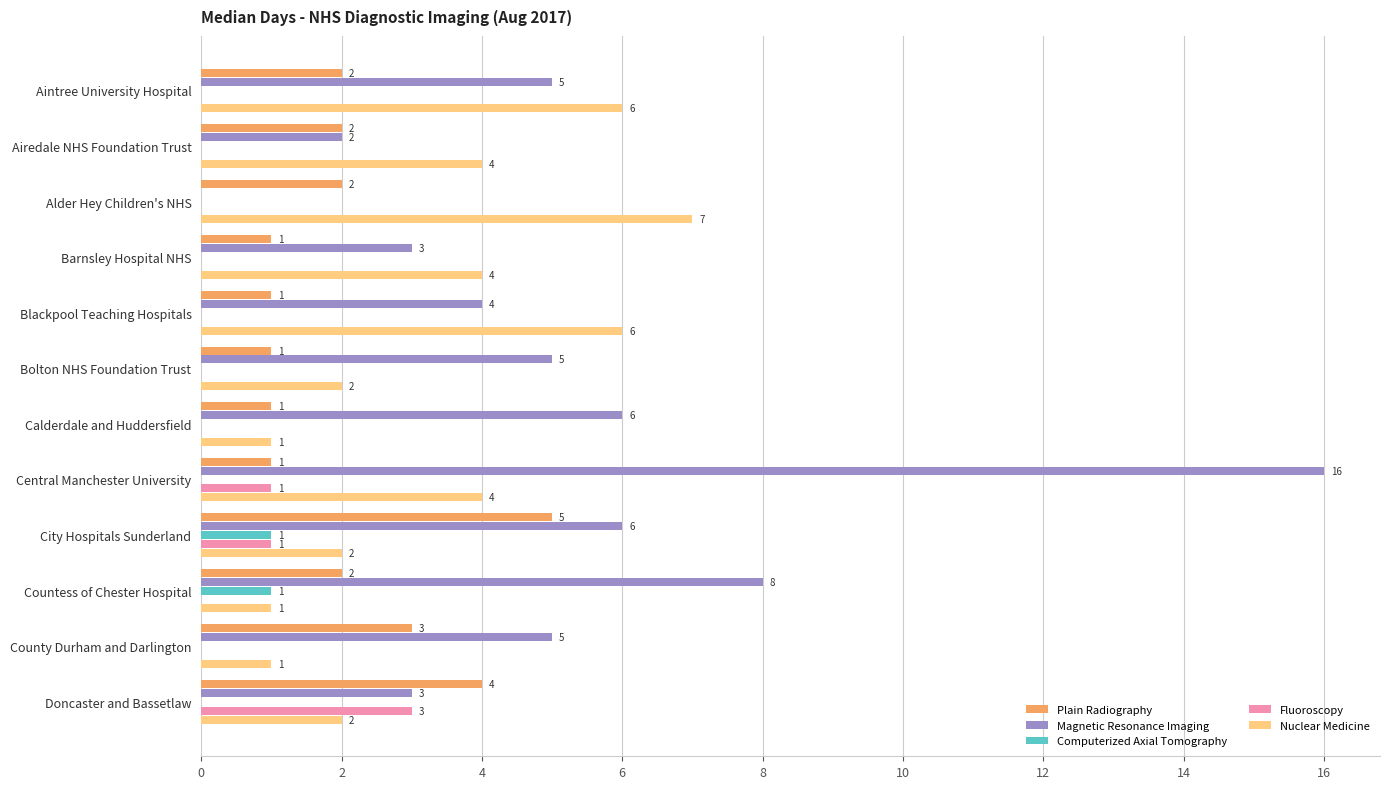

Which series has the largest total across all categories?

Magnetic Resonance Imaging